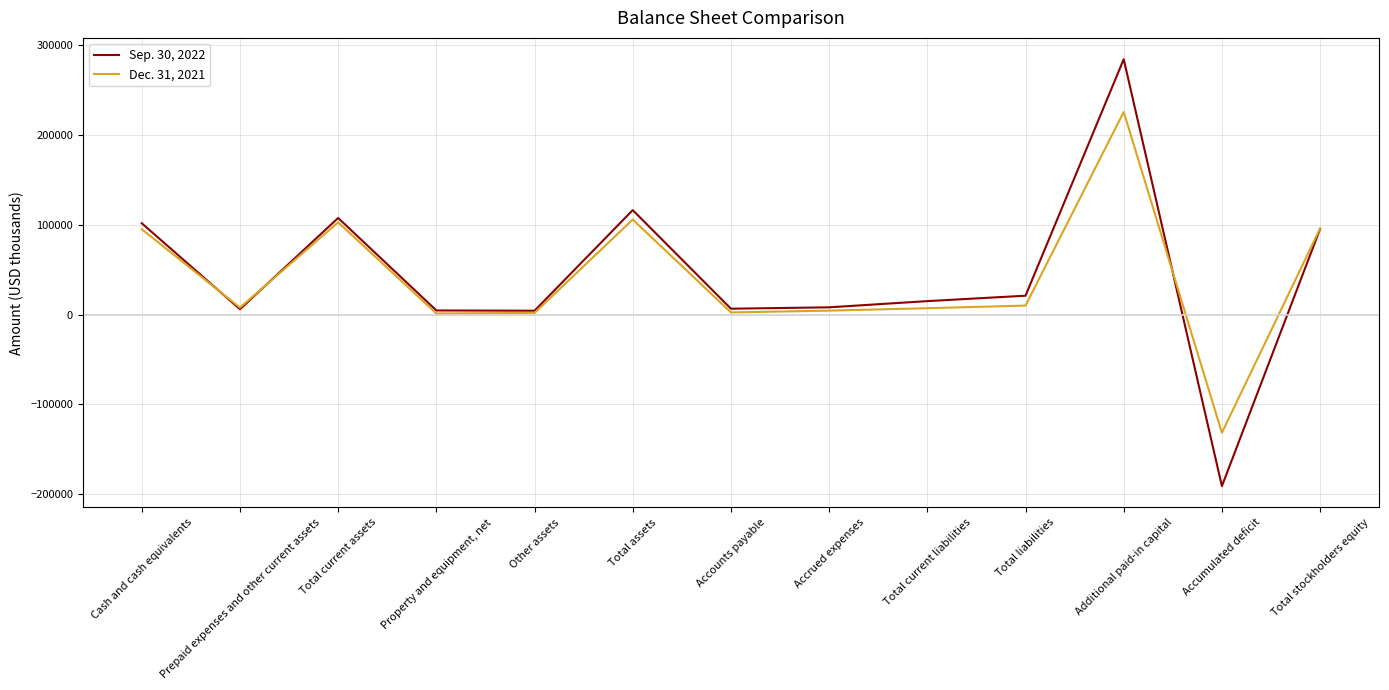

What is the difference between the second highest and second lowest values in the Sep. 30, 2022 series?

112014